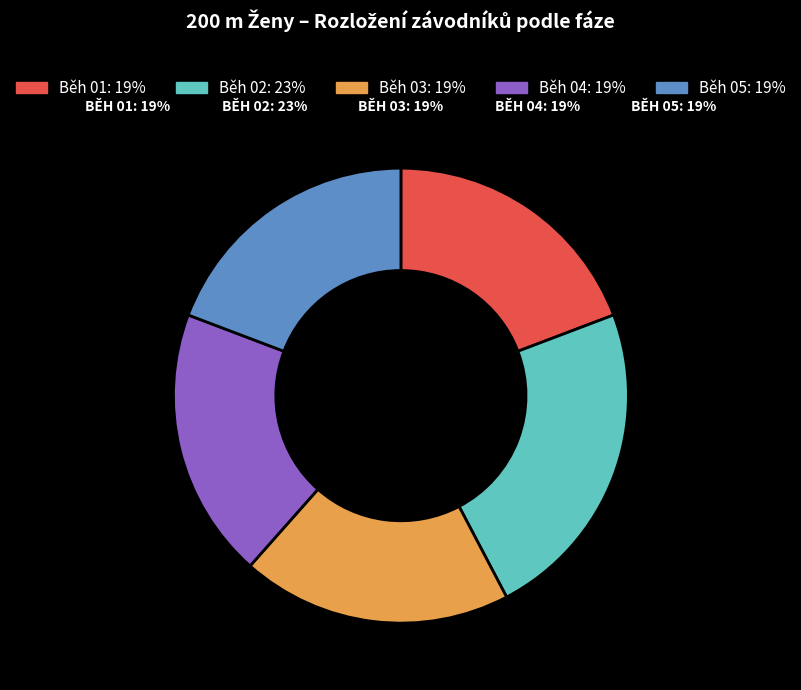

What is the ratio of the value at Běh 05 to the value at Běh 02?

0.8